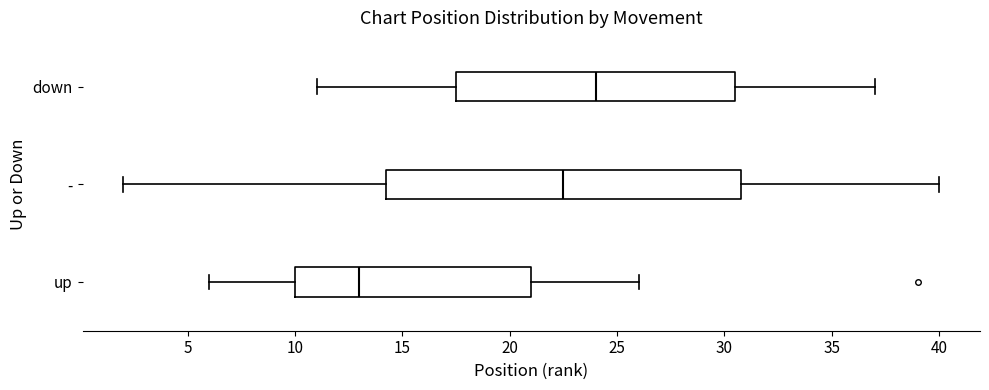

Which box is the widest, from its left edge to its right edge?

-